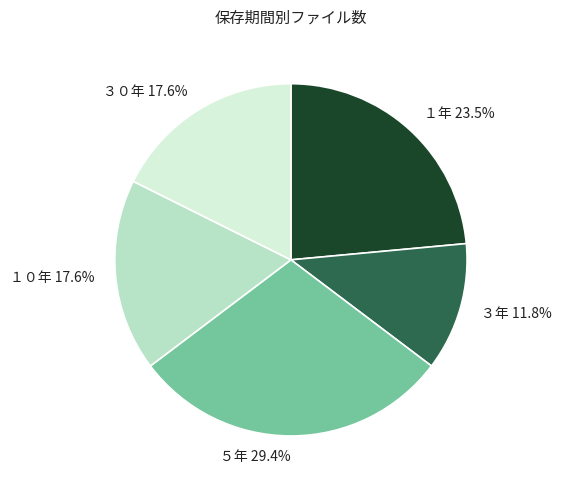

How many segments does this pie chart have?

5